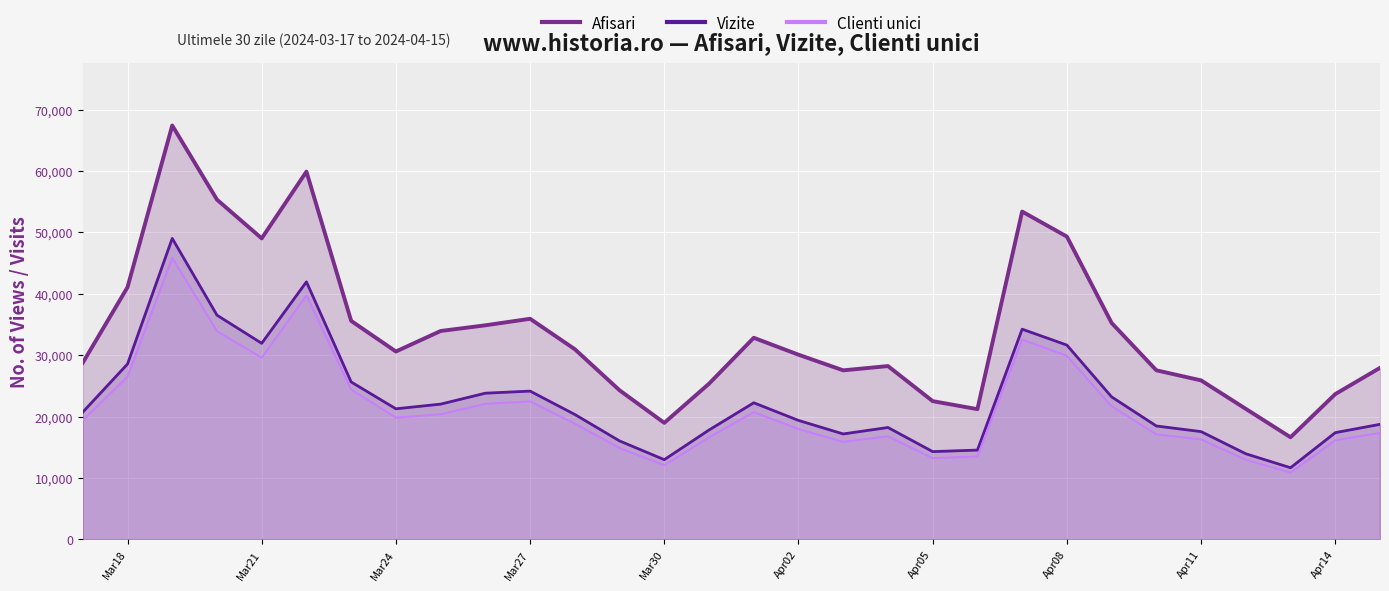

Reading right to left, transcribe all the data shown in this chart.

Afisari: 27927	23653	16624	21247	25886	27529	35242	49307	53382	21201	22506	28218	27521	30069	32824	25346	18967	24272	30964	35918	34857	33931	30588	35578	59888	49014	55322	67399	41058	28752
Vizite: 18733	17373	11660	13934	17544	18461	23199	31636	34228	14535	14287	18215	17162	19368	22239	17806	12975	16027	20334	24141	23802	22020	21258	25628	41935	31925	36508	49011	28550	20717
Clienti unici: 17339	16155	10865	12974	16286	17098	21680	29893	32545	13510	13225	16792	15889	17967	20728	16619	12078	14868	18856	22471	22083	20374	19831	24405	39737	29593	33906	45848	26500	19403